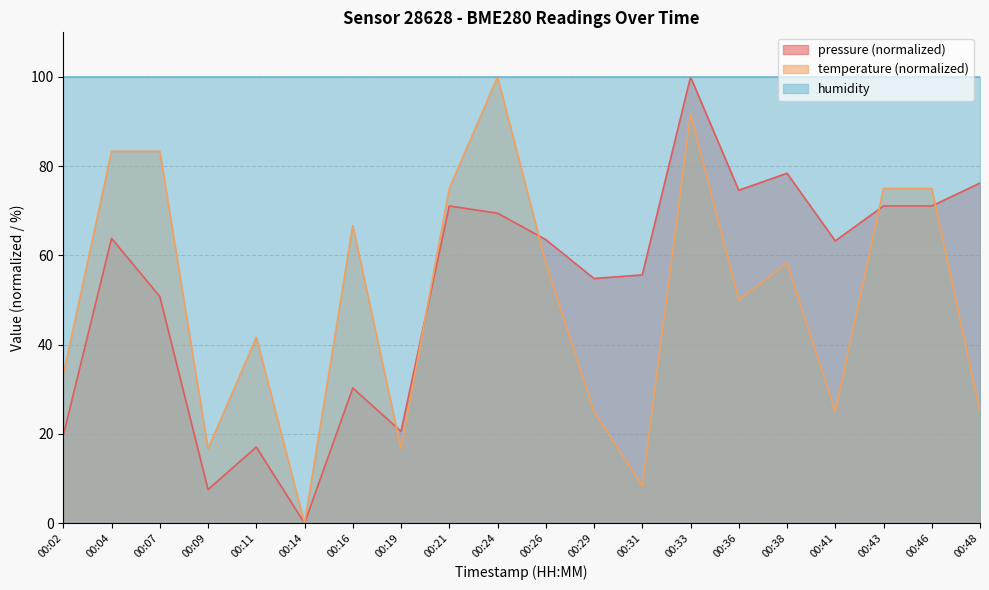

At how many categories does at least one series exceed 19?

20